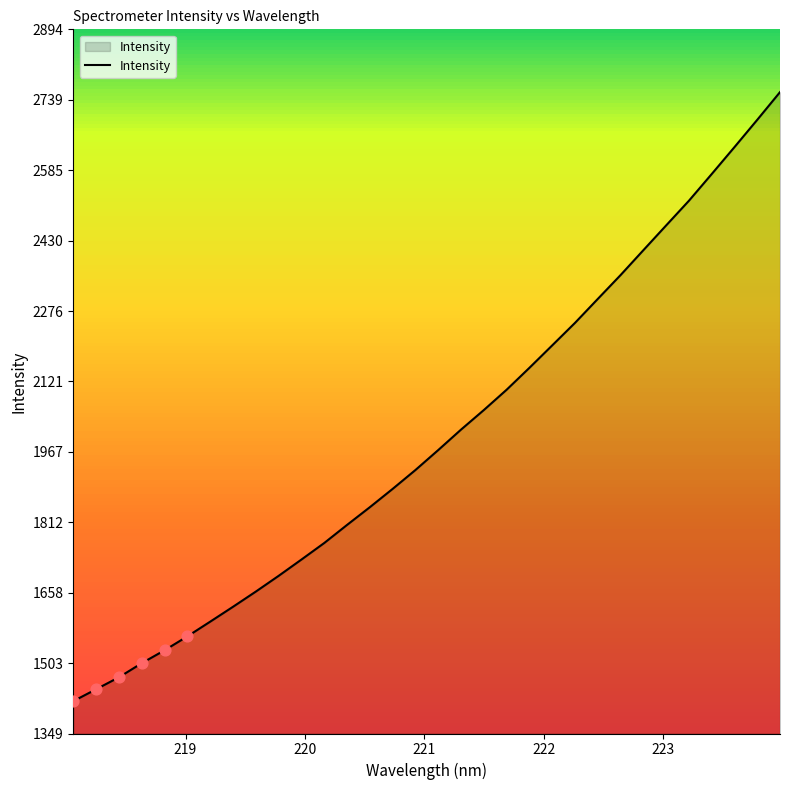

What is the greatest value displayed?

2756.2